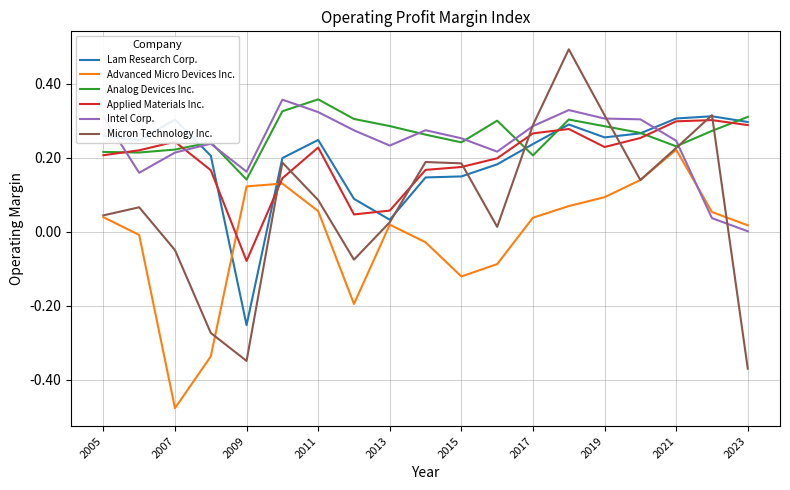

Which series has the widest spread of values?

Micron Technology Inc.